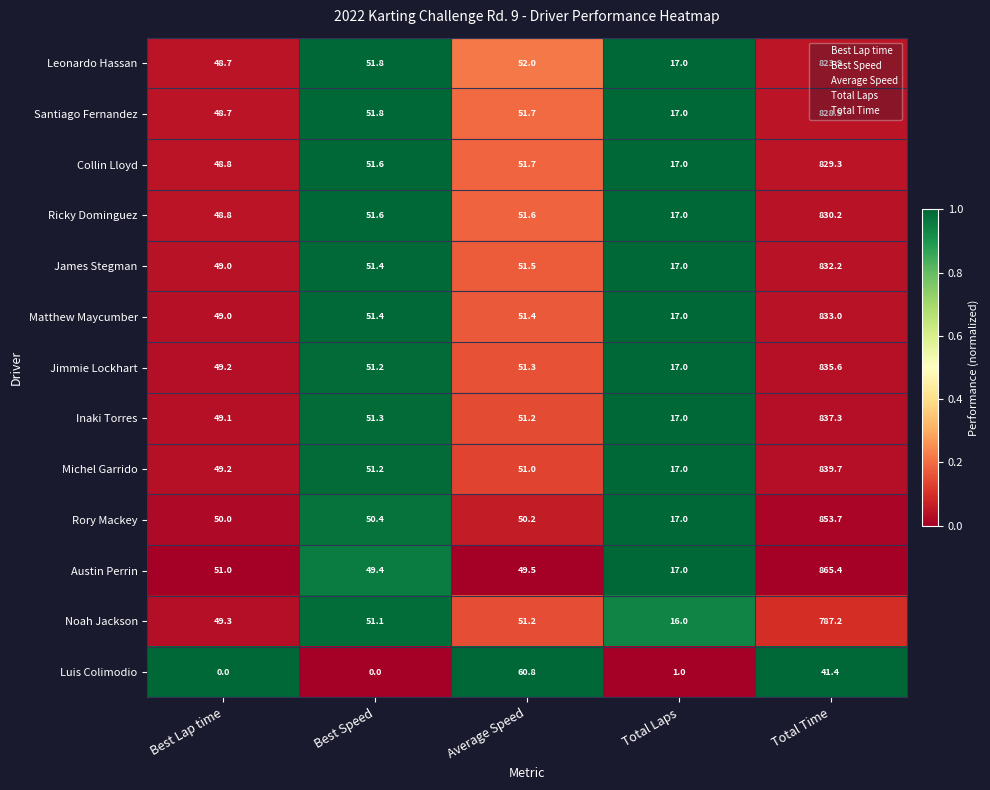

Which series has the largest total across all categories?

Austin Perrin